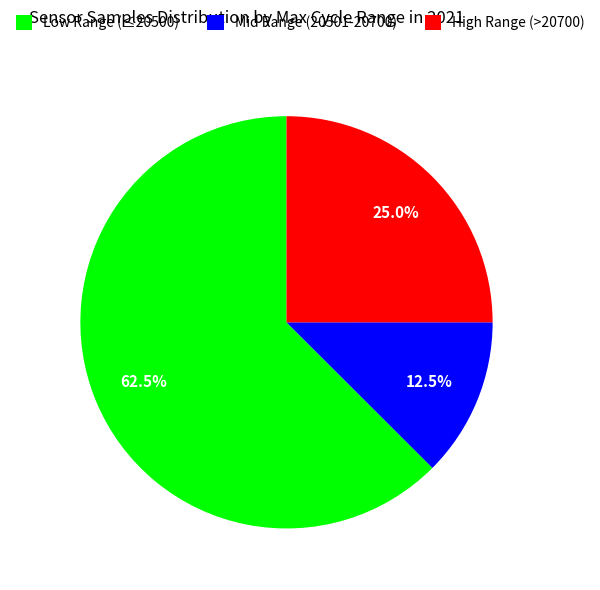

What is the ratio of the value at Mid Range (20501-20700) to the value at High Range (>20700)?

0.5